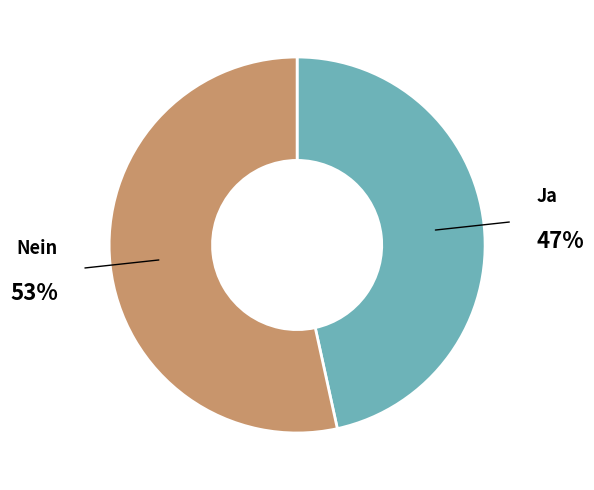

To the nearest percent, what is the average slice percentage?

50%